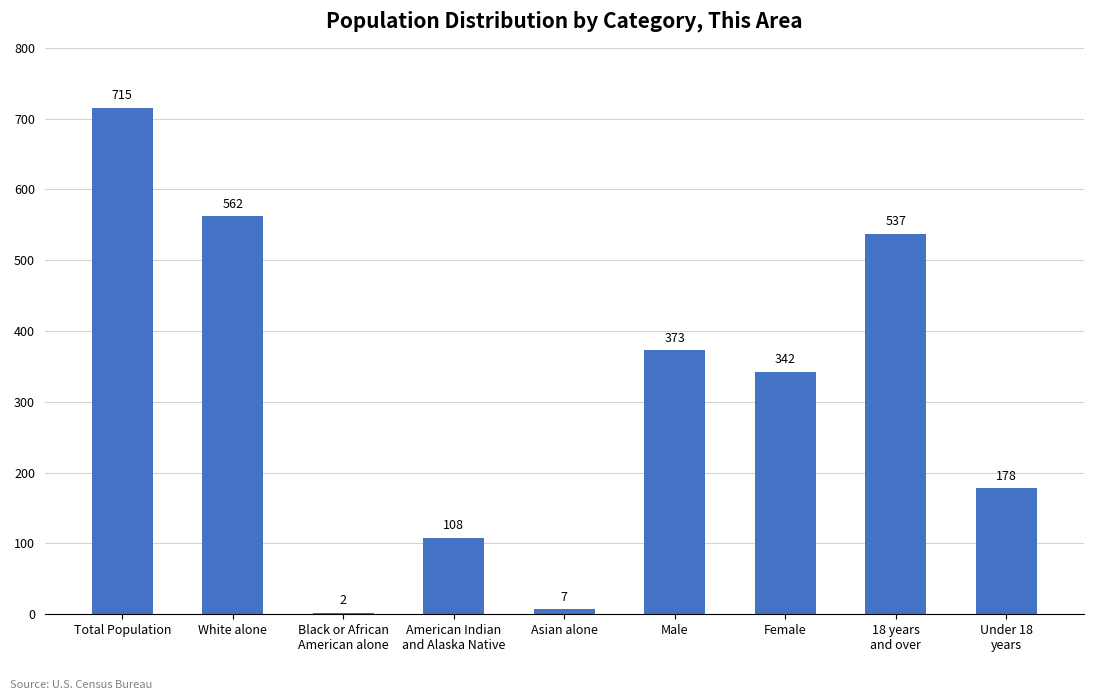

What is the sum of the values at White alone and American Indian
and Alaska Native?

670